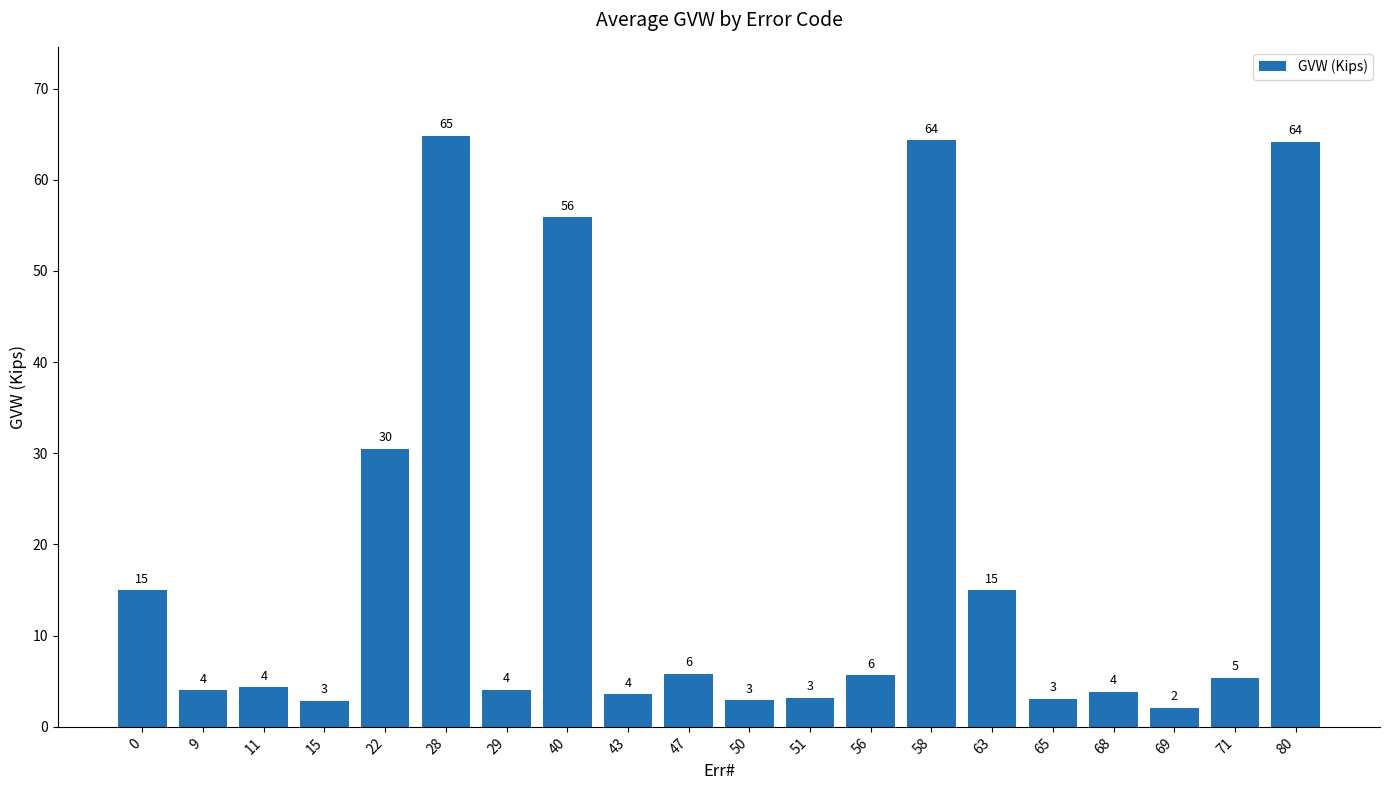

What is the sum of the values at 15 and 69?

5.0